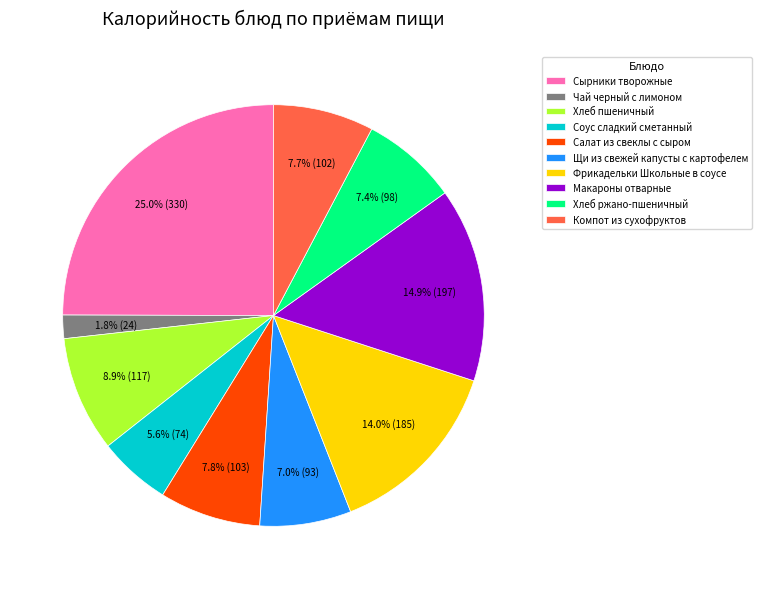

Approximately how many times larger is the value at Хлеб пшеничный compared to Чай черный с лимоном?

4.9